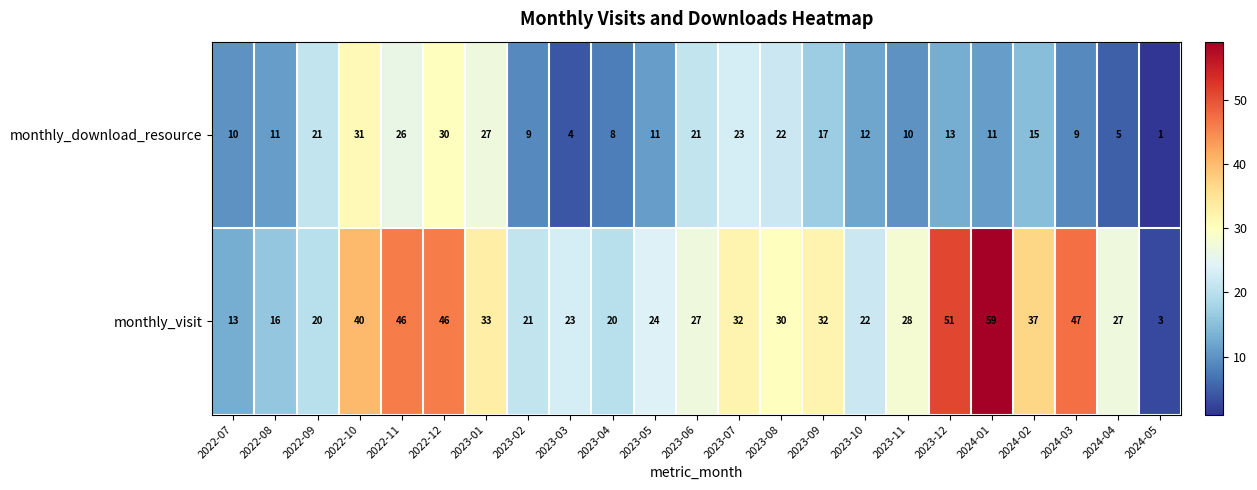

What is the sum of the monthly_visit values at 2023-07 and 2022-08?

48